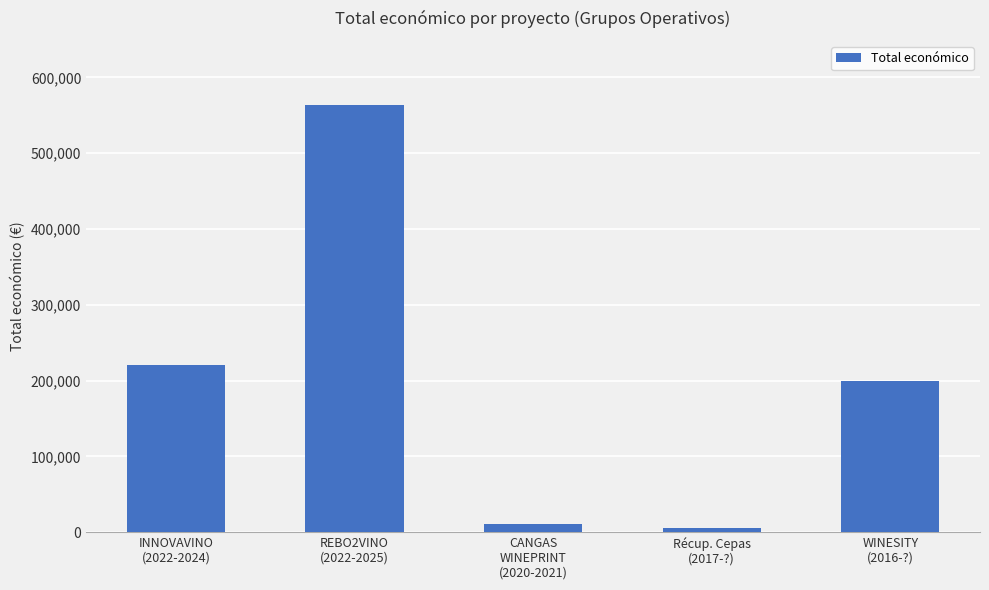

Which label corresponds to the smallest value in the chart?

Récup. Cepas
(2017-?)